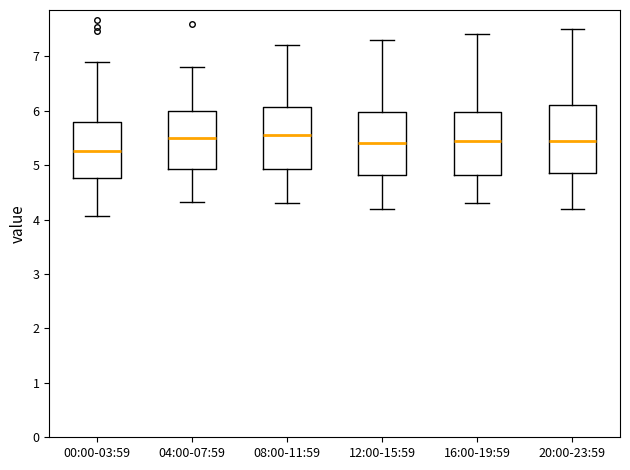

Where is the lower edge of the box for 08:00-11:59 on the y-axis? The values are not printed on the chart, so give them approximately, as read against the axis.

4.9